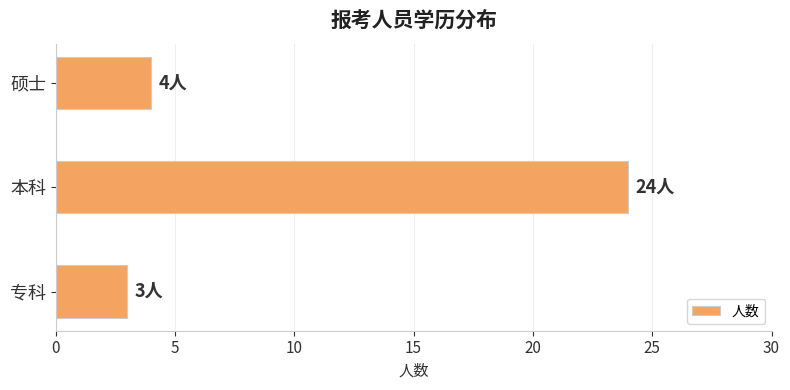

Reading bottom to top, extract all data points from this chart.

3	24	4